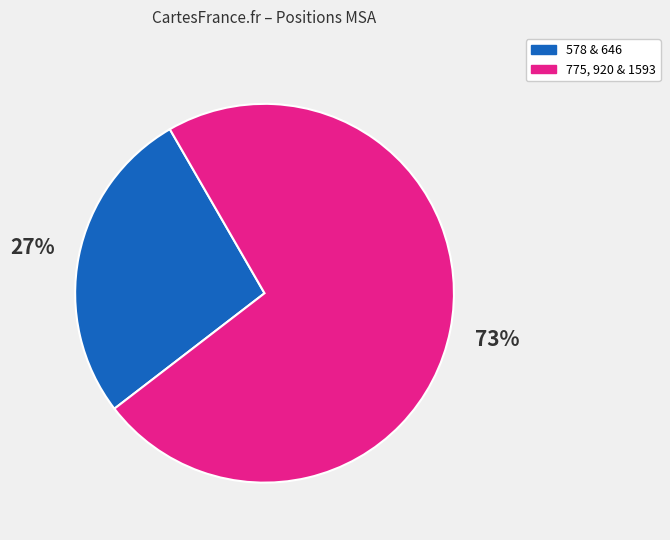

Count the number of slices in the pie.

2